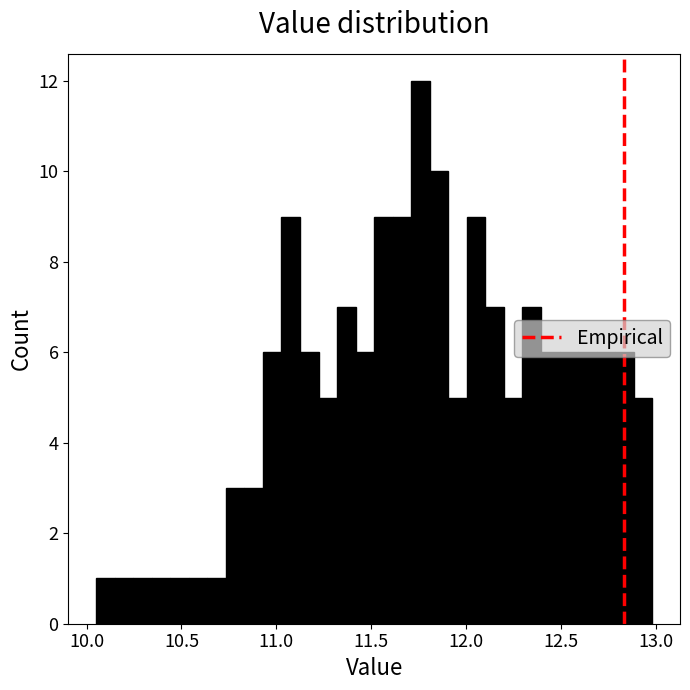

Around what value on the x-axis is the tallest bar? Give the approximate position of its centre, as read against the axis.

11.75